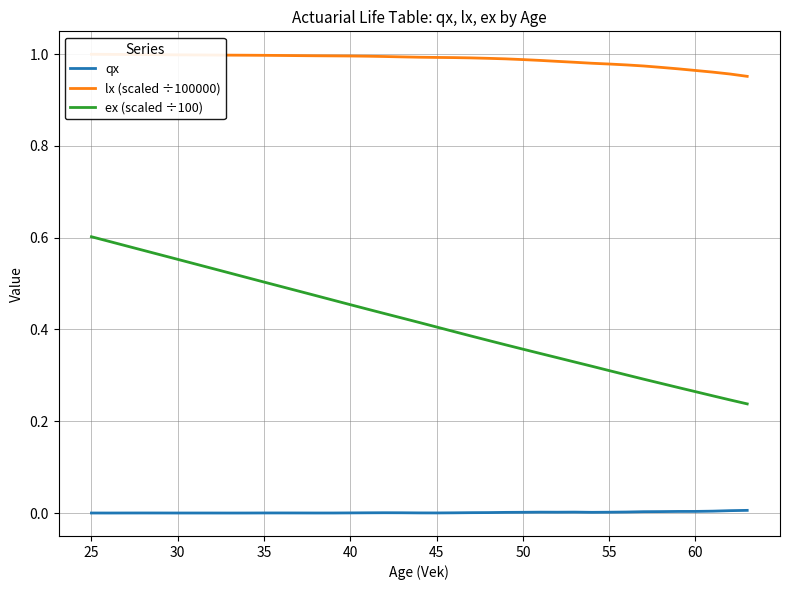

True or false: ex (scaled ÷100) has more than 0 interior local peaks.

False